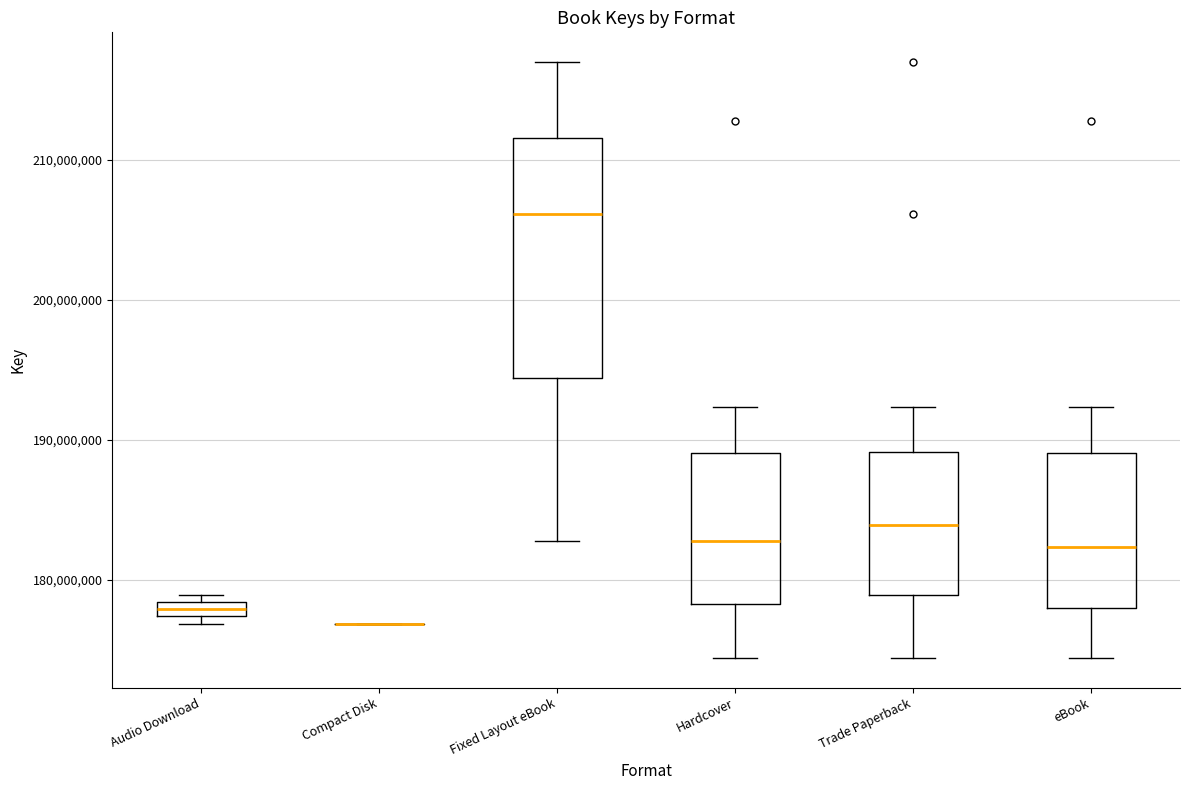

Where is the lower edge of the box for Trade Paperback on the y-axis? The values are not printed on the chart, so give them approximately, as read against the axis.

179000000